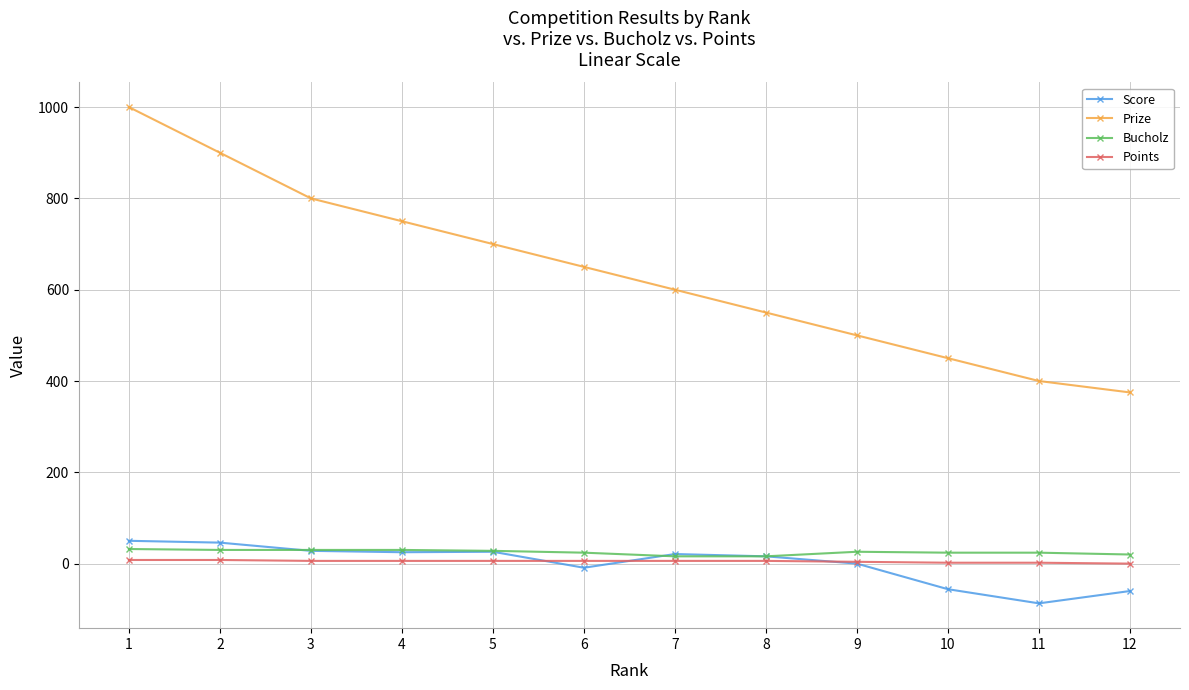

Does the chart have visible grid lines?

Yes